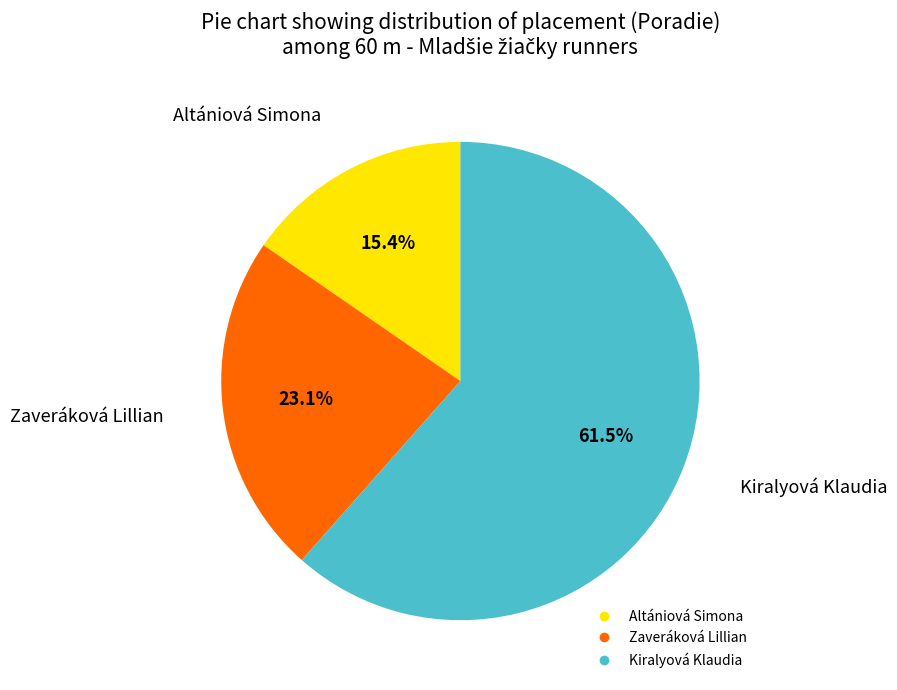

Which slice is the largest?

Kiralyová Klaudia